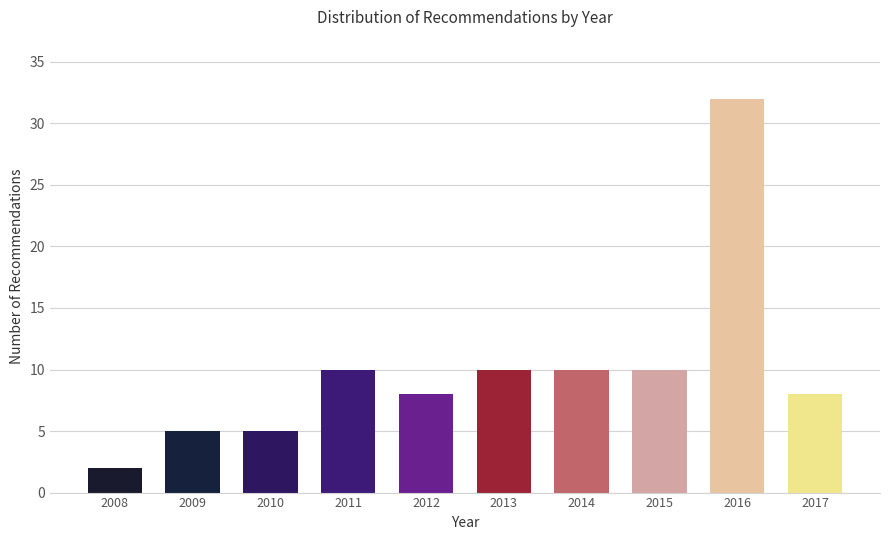

Reading right to left, extract all data points from this chart.

8	32	10	10	10	8	10	5	5	2